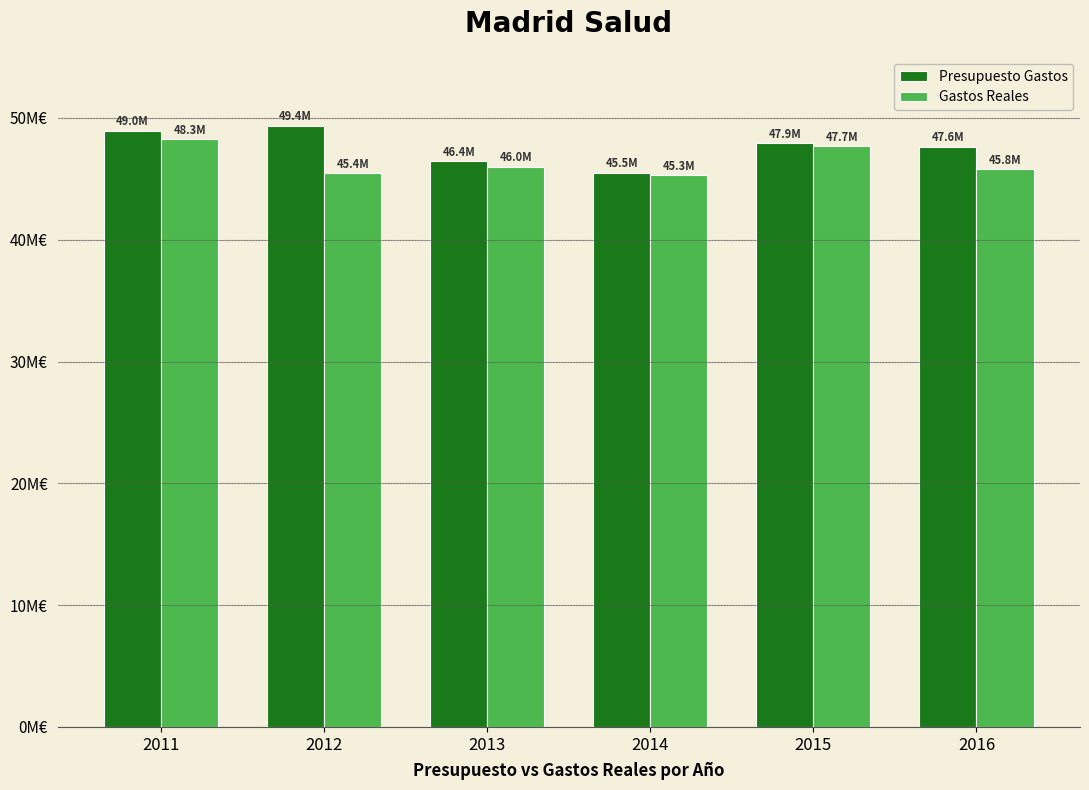

Where is Presupuesto Gastos nearest to the value 47429842?

2016